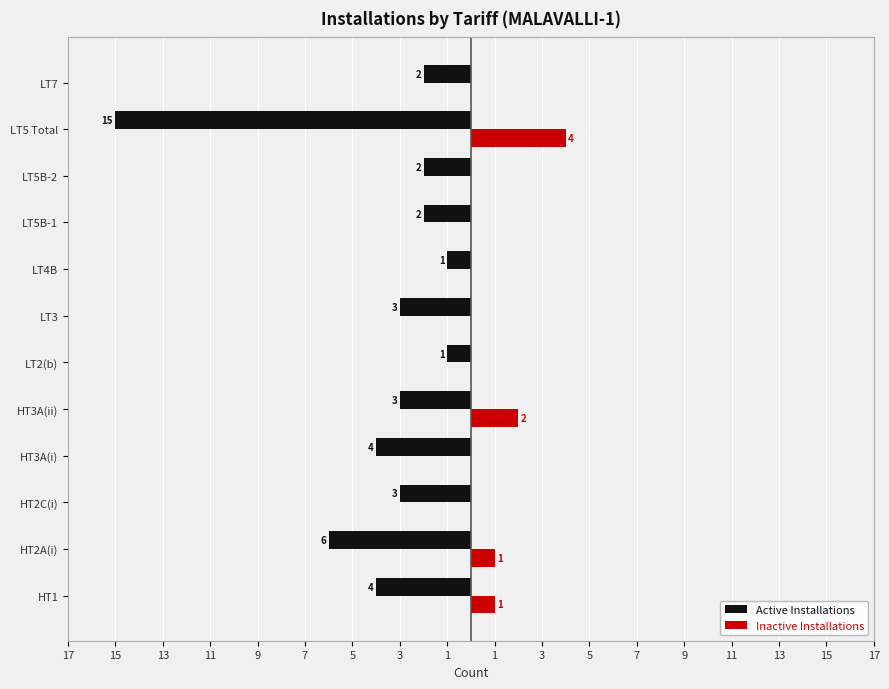

What are all the series names shown in the legend?

Active Installations, Inactive Installations